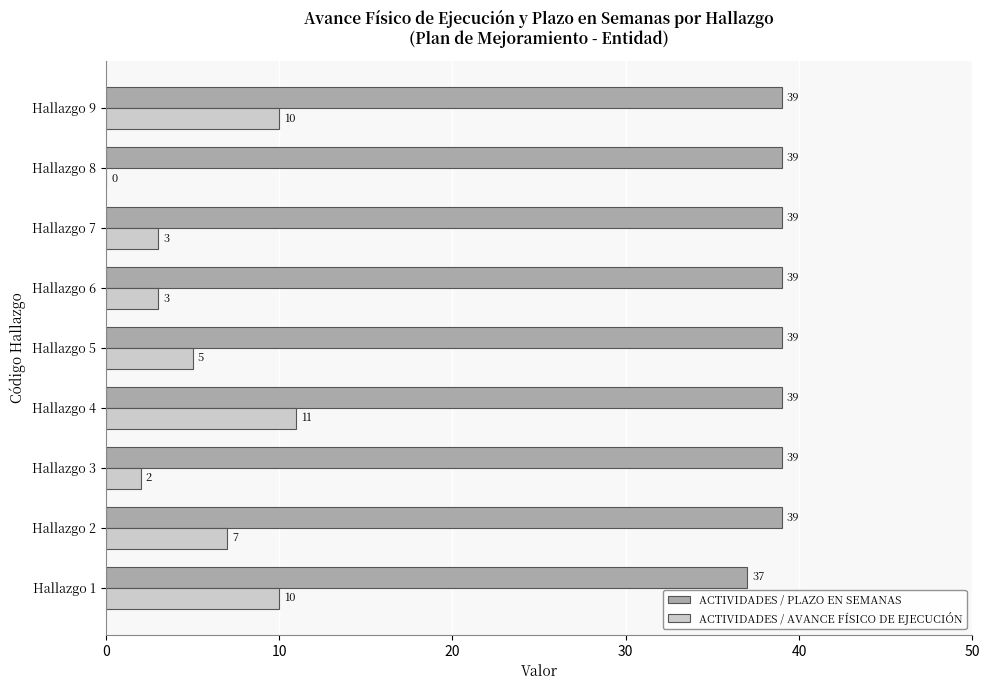

What is the greatest value displayed?

39